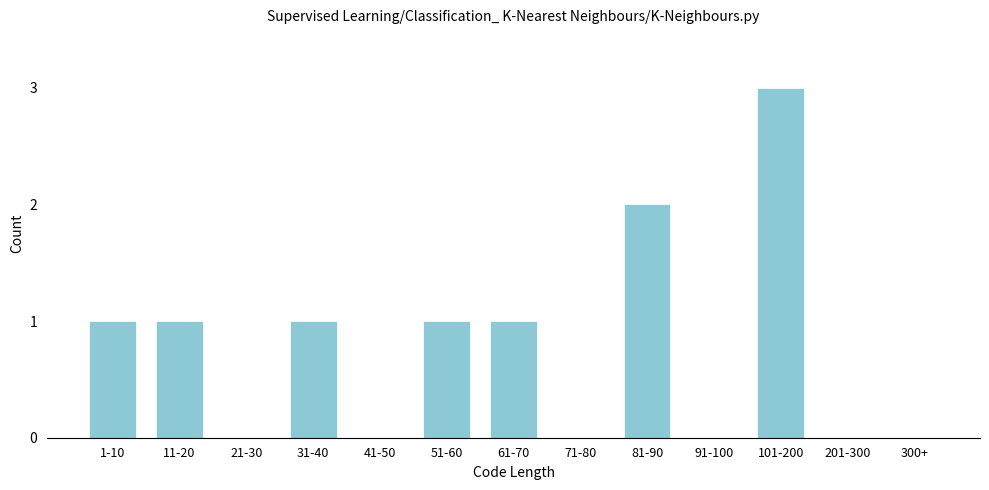

Reading right to left, what are all the values shown in this chart?

300+=0	201-300=0	101-200=3	91-100=0	81-90=2	71-80=0	61-70=1	51-60=1	41-50=0	31-40=1	21-30=0	11-20=1	1-10=1